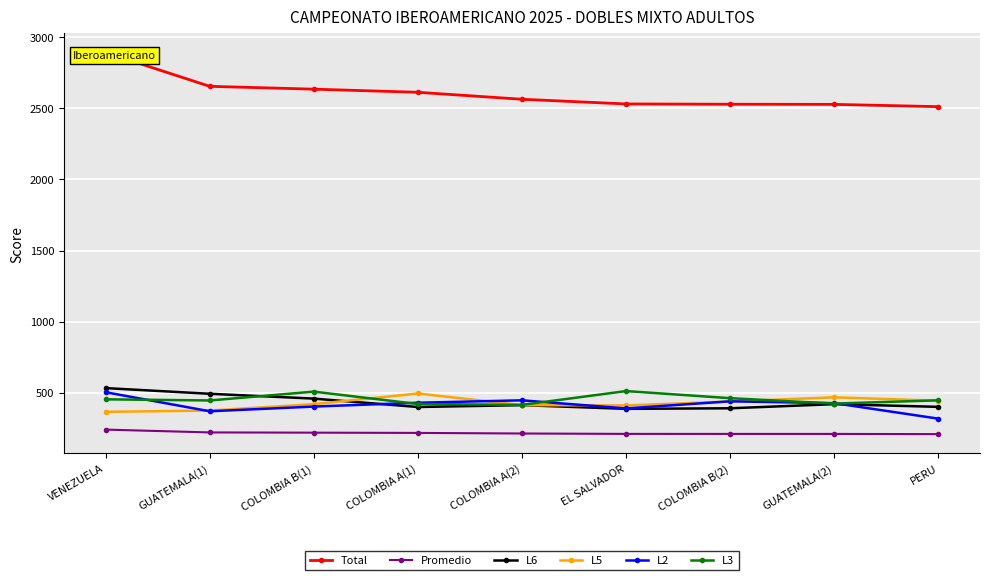

List the labels in order of Total value, smallest first.

PERU, GUATEMALA(2), COLOMBIA B(2), EL SALVADOR, COLOMBIA A(2), COLOMBIA A(1), COLOMBIA B(1), GUATEMALA(1), VENEZUELA